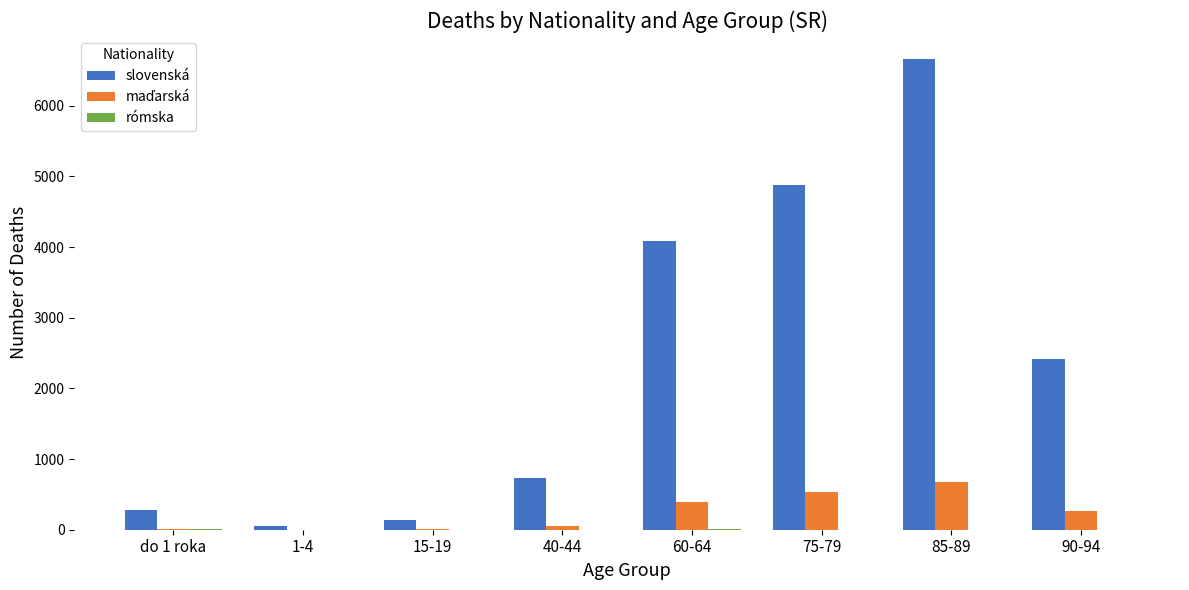

Which series has the largest total across all categories?

slovenská